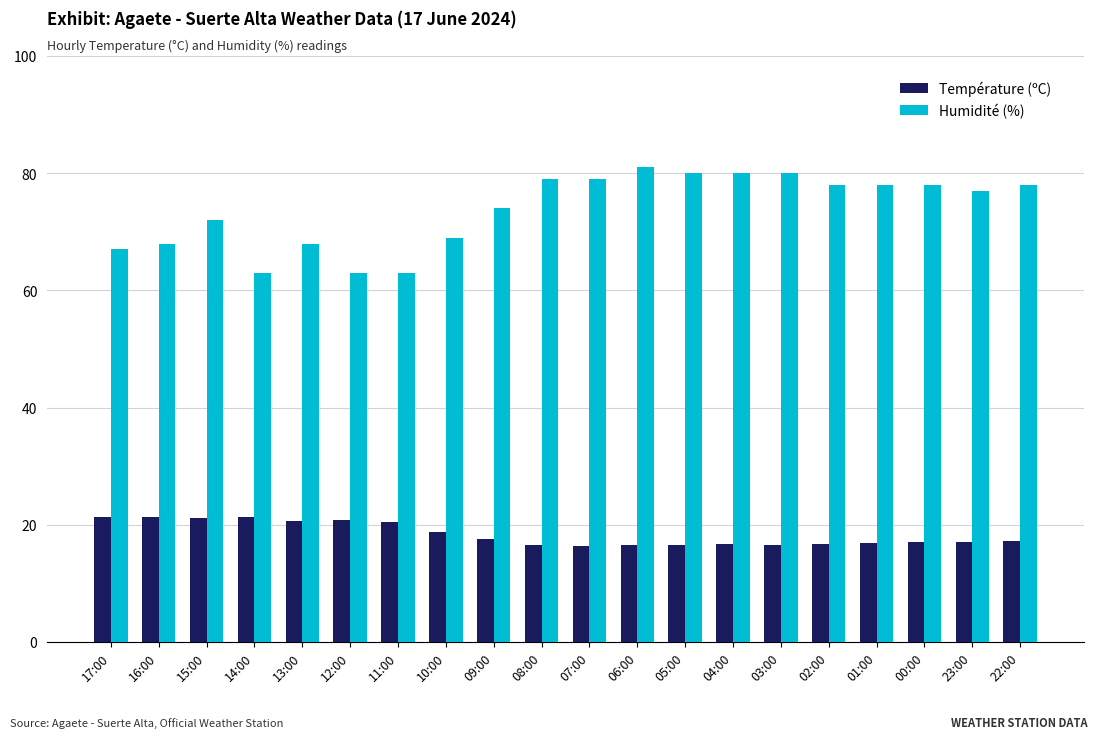

What is the minimum value shown in the chart?

16.4